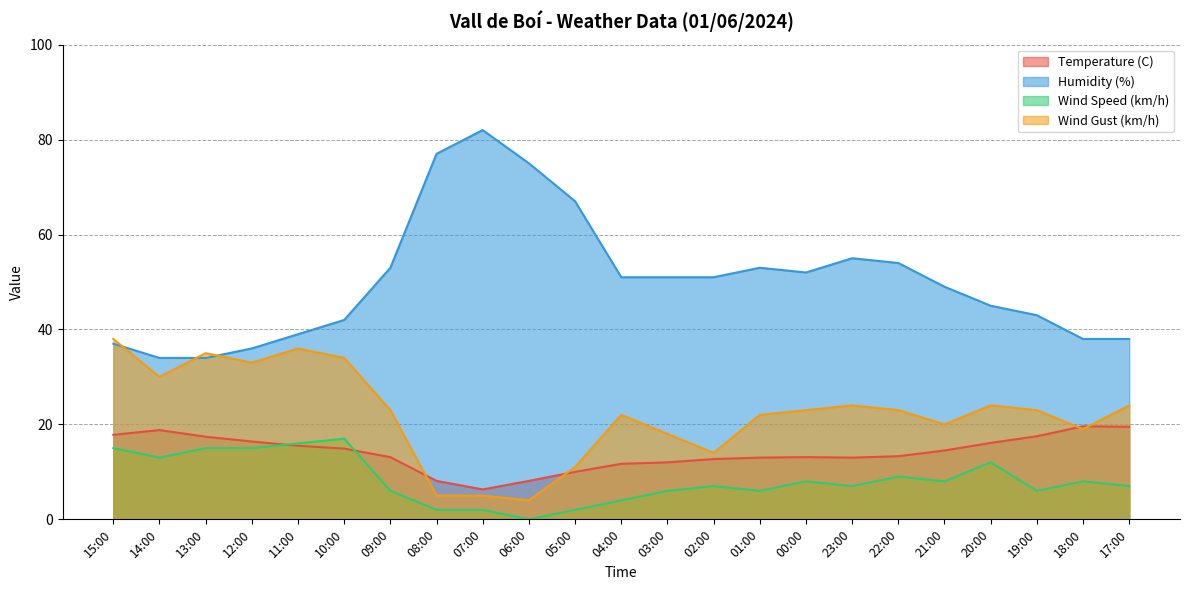

What is the total value across all series at 00:00?

96.1